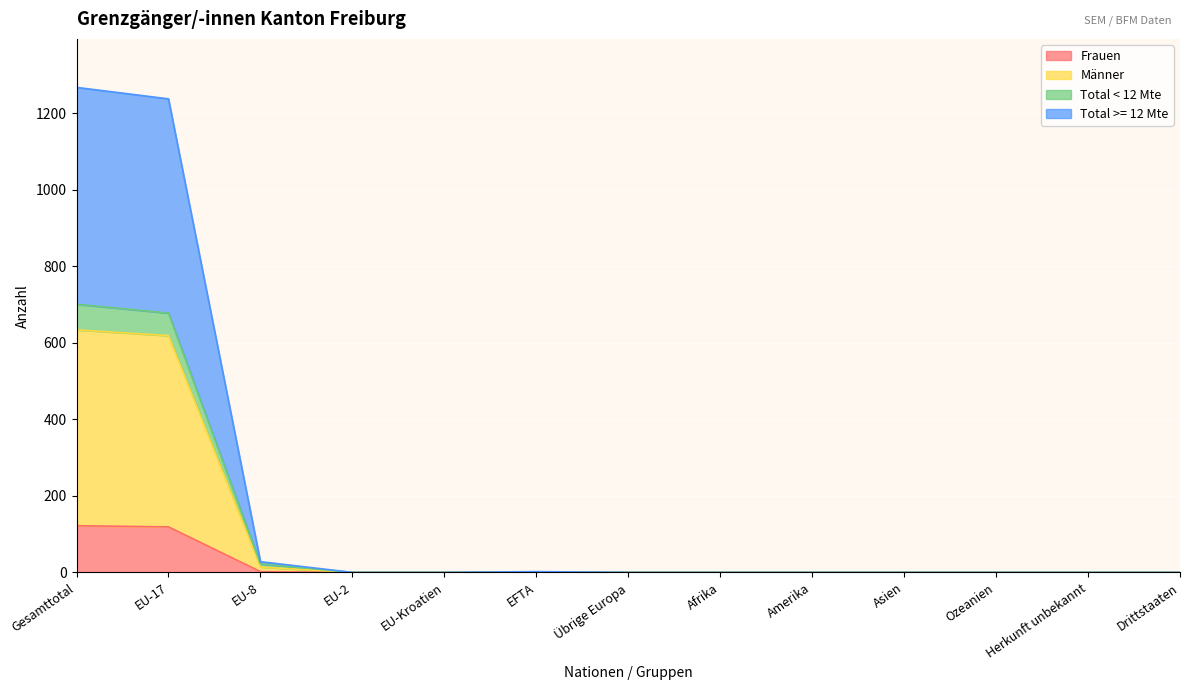

What is the highest value of the Frauen series?

122